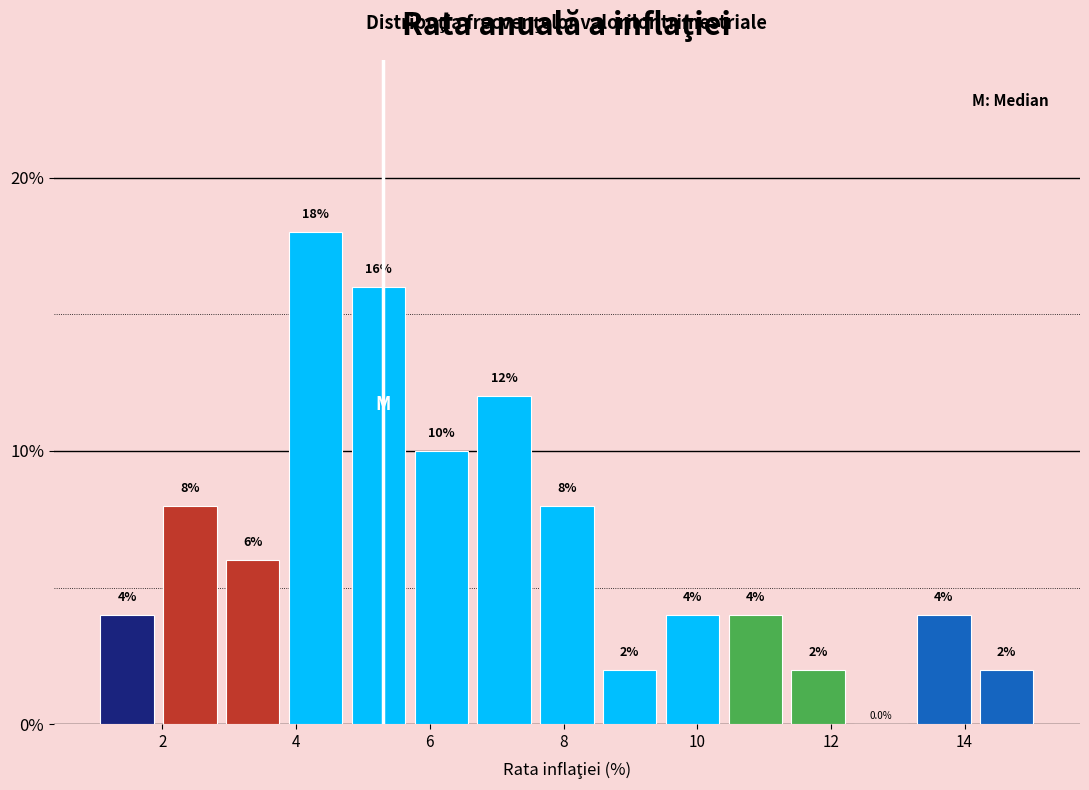

Reading left to right, transcribe this chart: for each bar, give the range it covers on the x-axis and its height. The bar edges are not printed on the chart, so give them approximately, as read against the axis.

1.00 to 1.94: 4.0
1.94 to 2.88: 8.0
2.88 to 3.82: 6.0
3.82 to 4.76: 18.0
4.76 to 5.70: 16.0
5.70 to 6.64: 10.0
6.64 to 7.58: 12.0
7.58 to 8.52: 8.0
8.52 to 9.46: 2.0
9.46 to 10.40: 4.0
10.40 to 11.34: 4.0
11.34 to 12.28: 2.0
12.28 to 13.22: 0.0
13.22 to 14.16: 4.0
14.16 to 15.10: 2.0